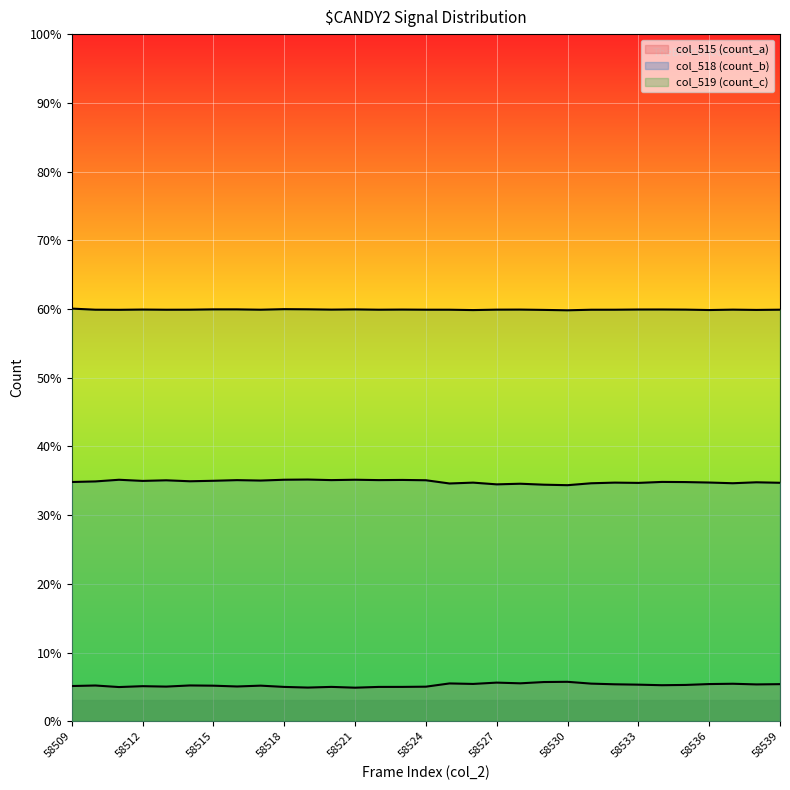

How many interior local valleys does the col_515 series have?

9